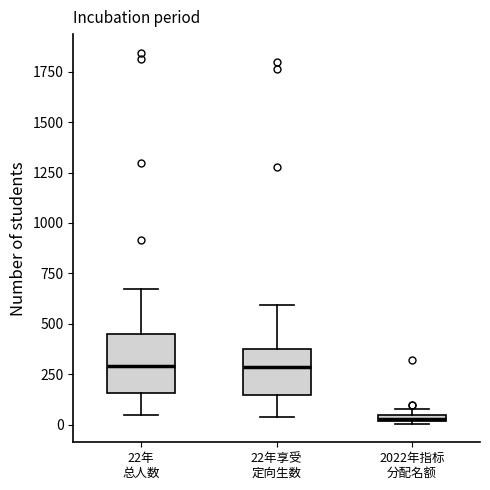

Which box is the tallest, from its lower edge to its upper edge?

22年 总人数